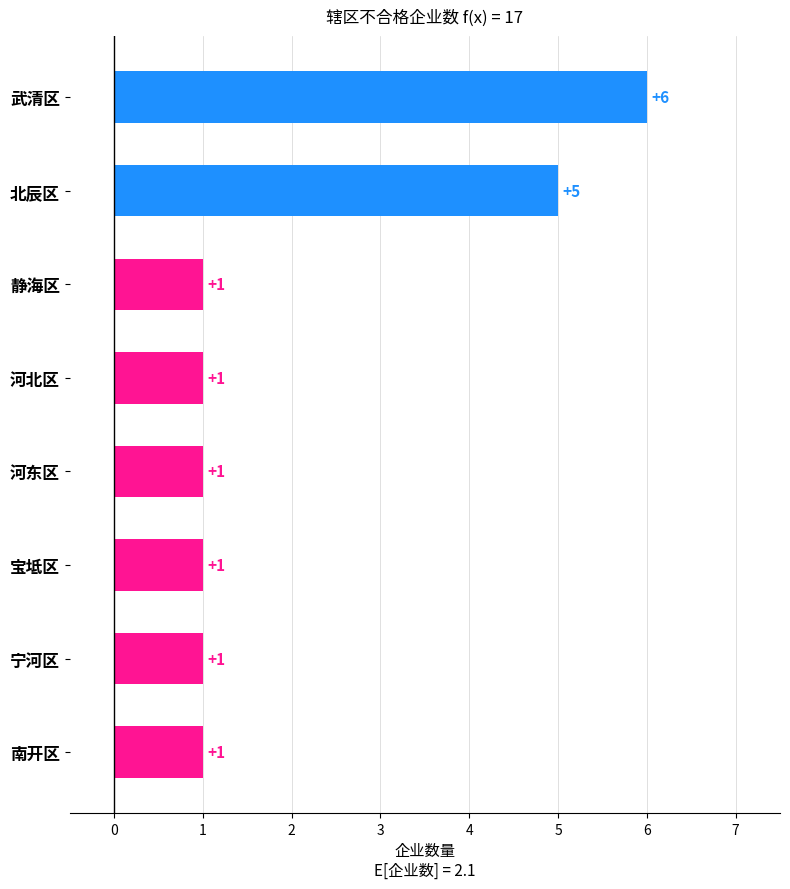

How many data points does each series have?

8